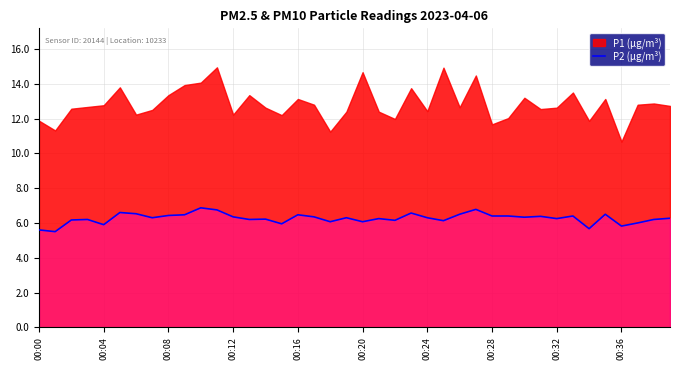

True or false: the data shows 9.7 at 30.

False